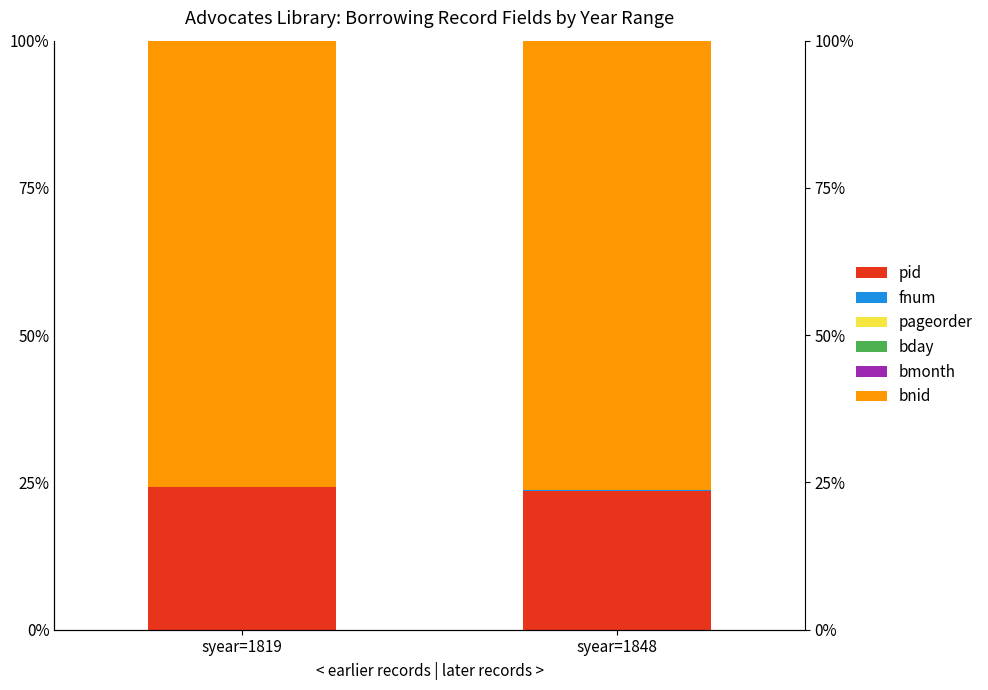

How many bars are there in each group?

6